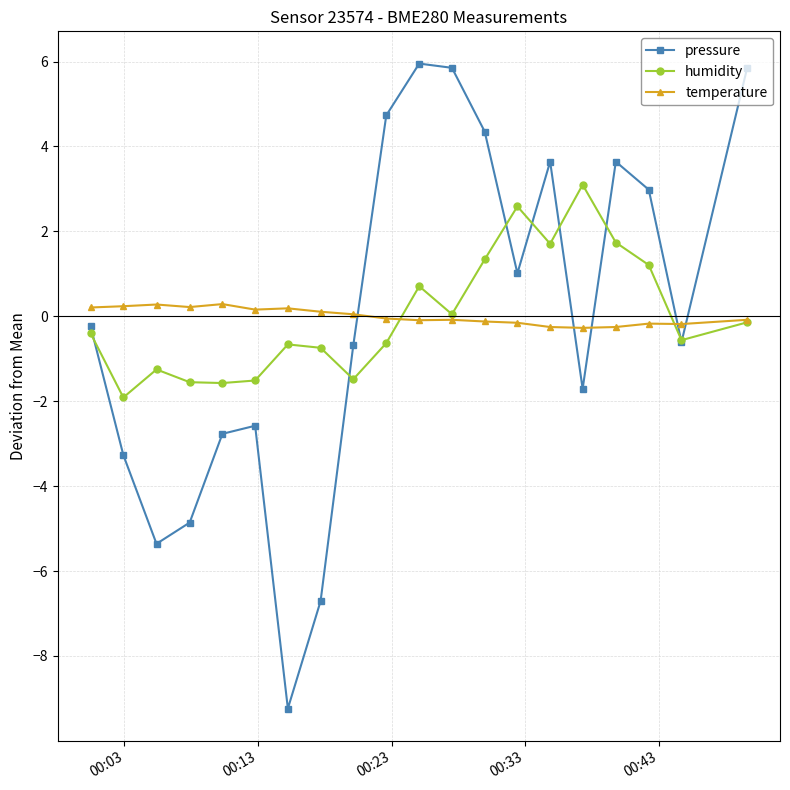

Which series has the widest spread of values?

pressure